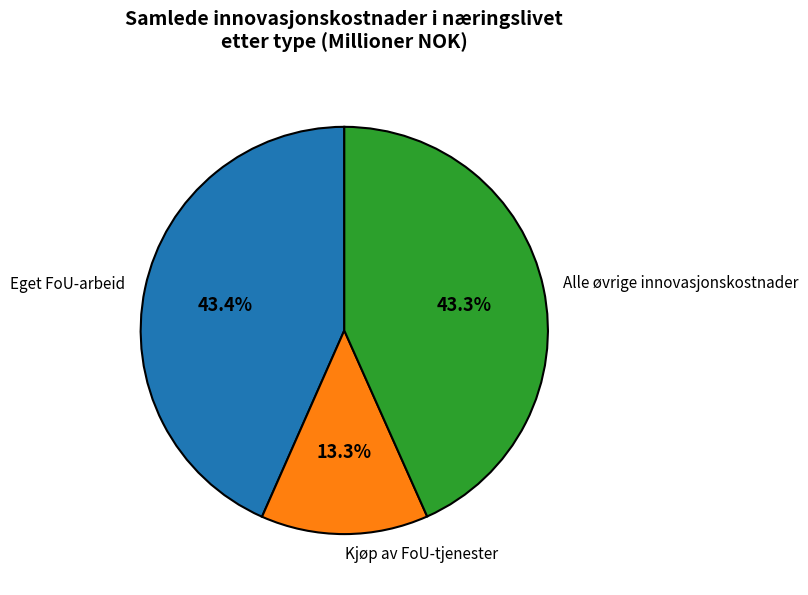

What is the ratio of the value at Eget FoU-arbeid to the value at Kjøp av FoU-tjenester?

3.3